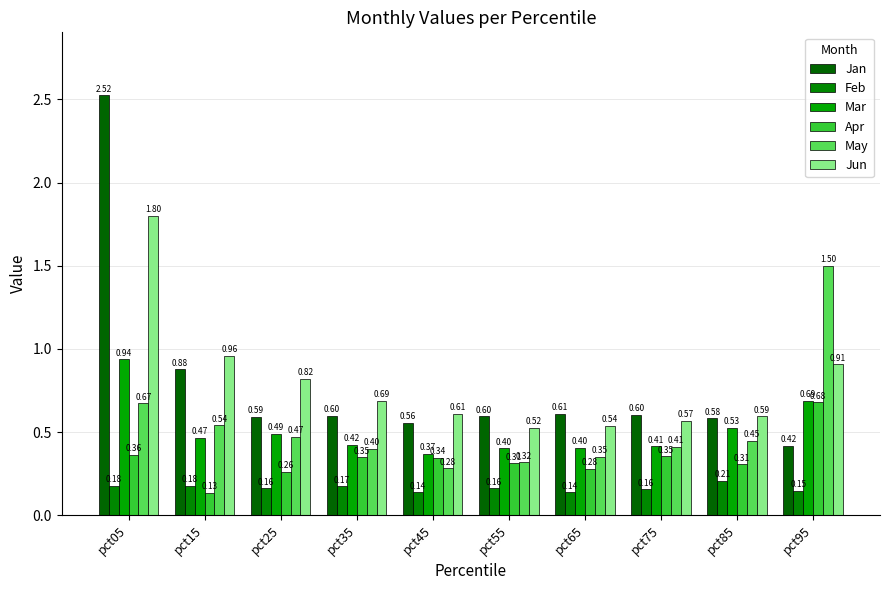

Are the bars horizontal?

No